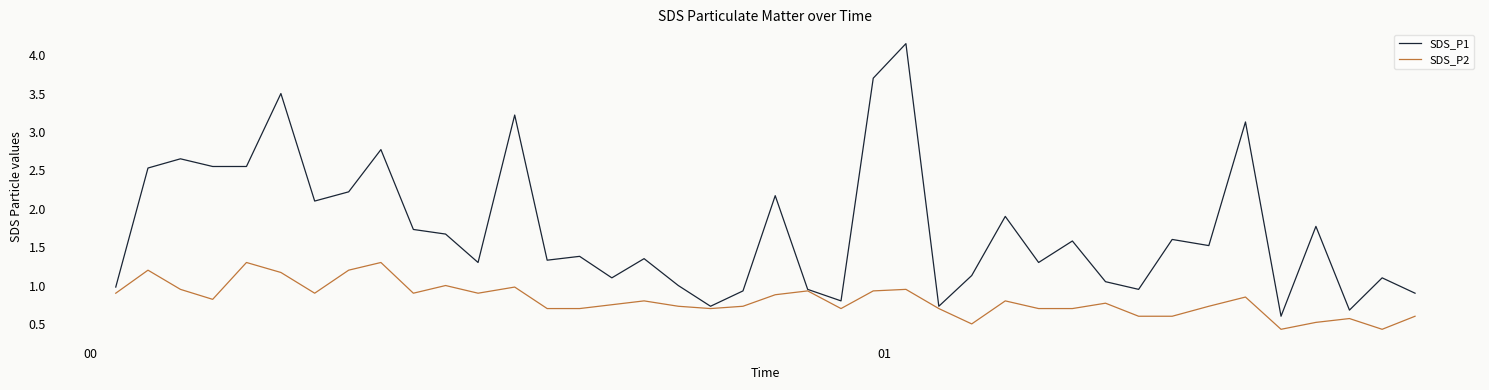

List the series in order of their peak value, highest first.

SDS_P1, SDS_P2